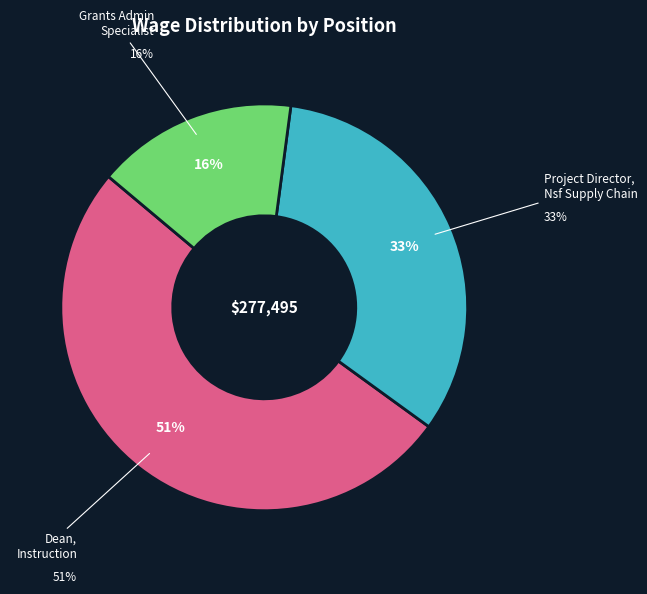

What is the smallest slice in the pie chart?

Grants Administrative Specialist